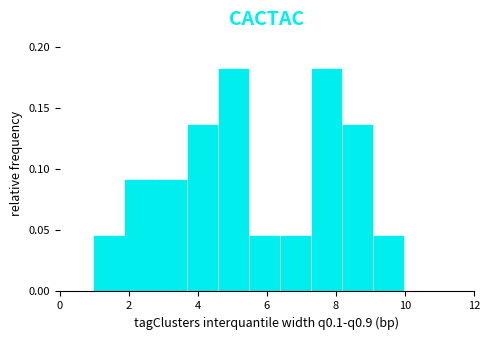

Reading left to right, list every bar in this chart as the range it spans on the x-axis followed by its height. Neither the bar edges nor the heights are printed on the chart, so give them approximately, as read against the axes.

1.0 to 1.9: 0.045
1.9 to 2.8: 0.090
2.8 to 3.7: 0.090
3.7 to 4.6: 0.135
4.6 to 5.5: 0.180
5.5 to 6.4: 0.045
6.4 to 7.3: 0.045
7.3 to 8.2: 0.180
8.2 to 9.1: 0.135
9.1 to 10.0: 0.045